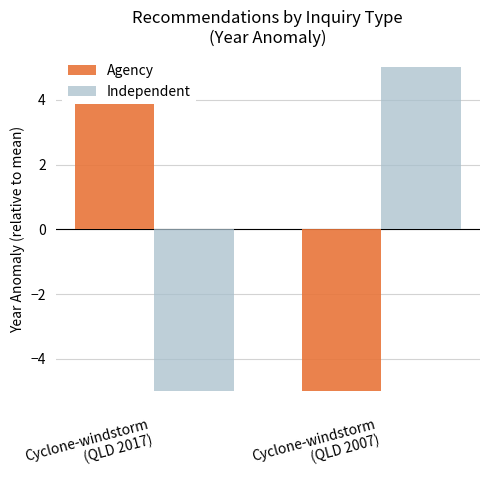

Count the Agency values in the range -5 to 5.

2